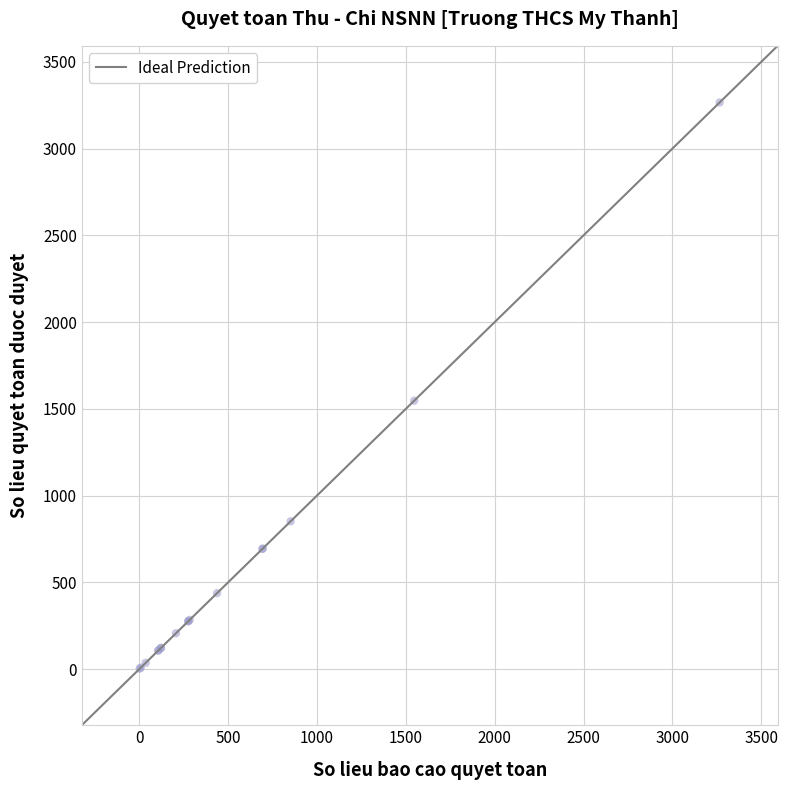

What Y value in the scatter plot is closest to 1634?

1546.9